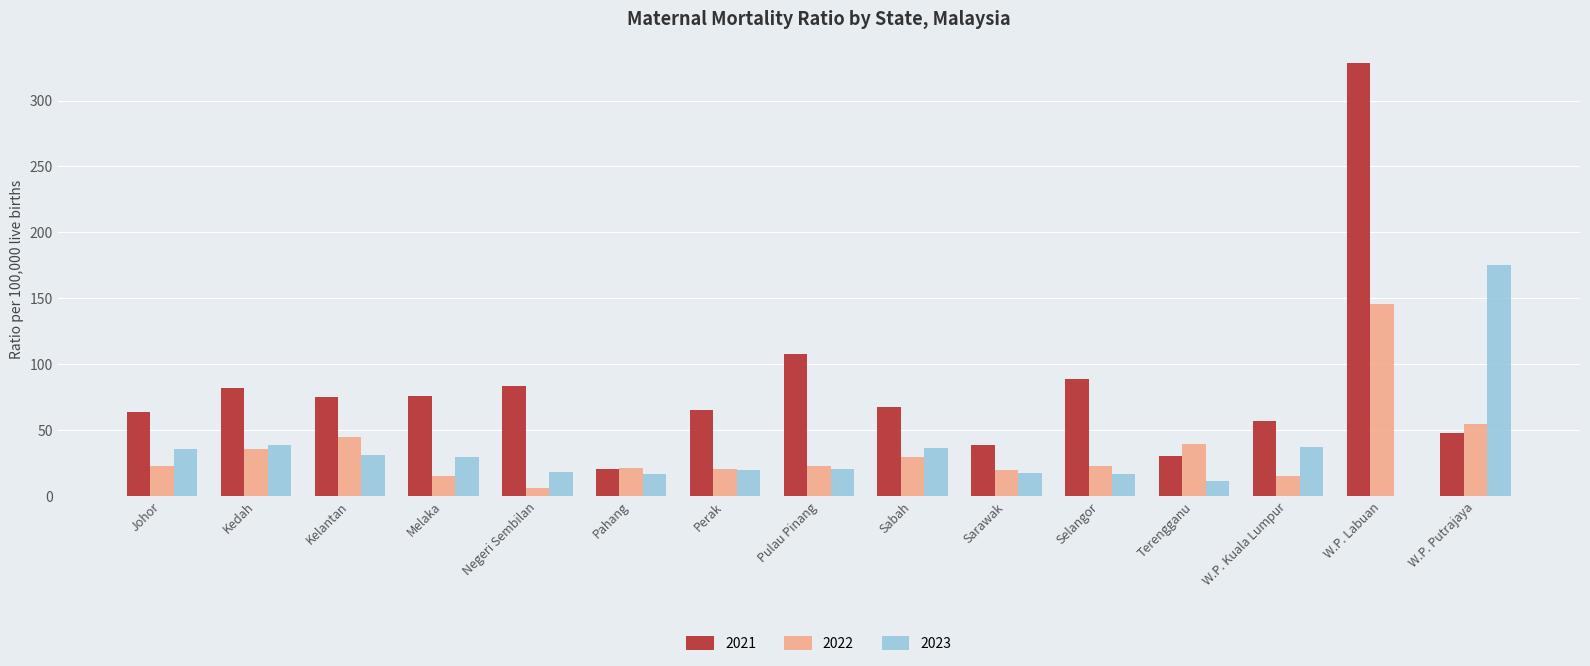

What are all the series names shown in the legend?

2021, 2022, 2023